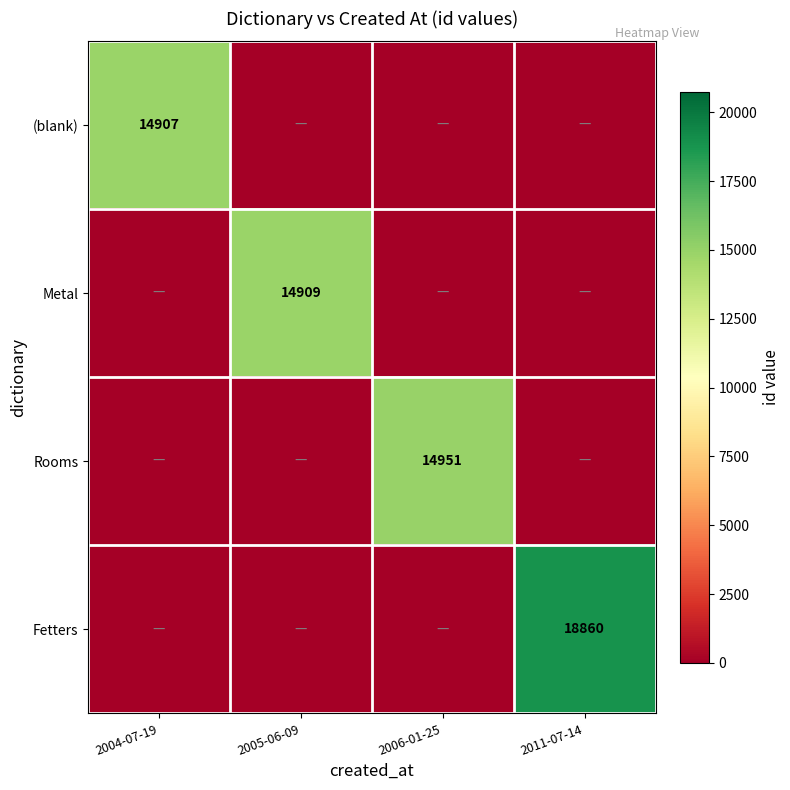

What is the total value across all series at 2011-07-14?

18860